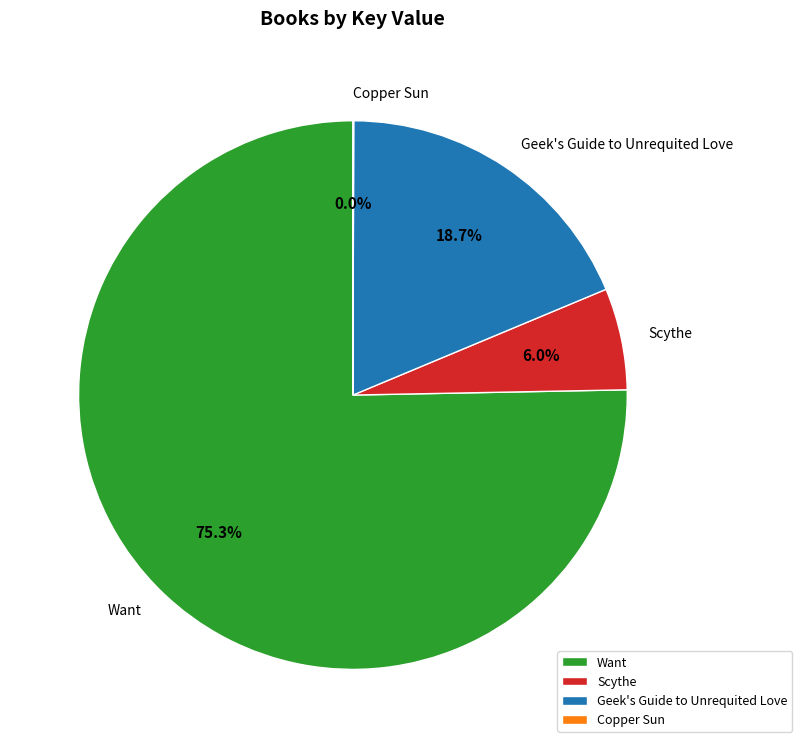

Which has a higher value, Scythe or Geek's Guide to Unrequited Love?

Geek's Guide to Unrequited Love